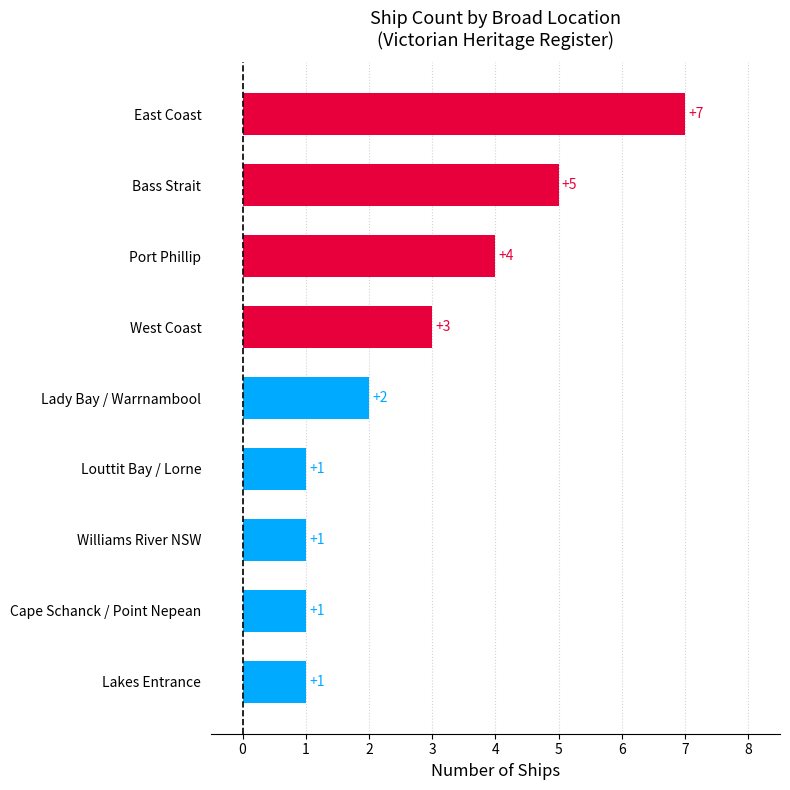

What is the maximum value shown in the chart?

7